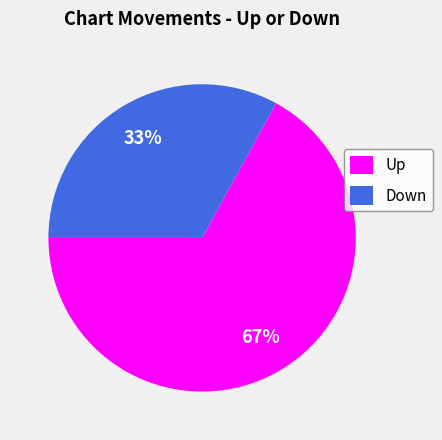

Which slice is the largest?

Up